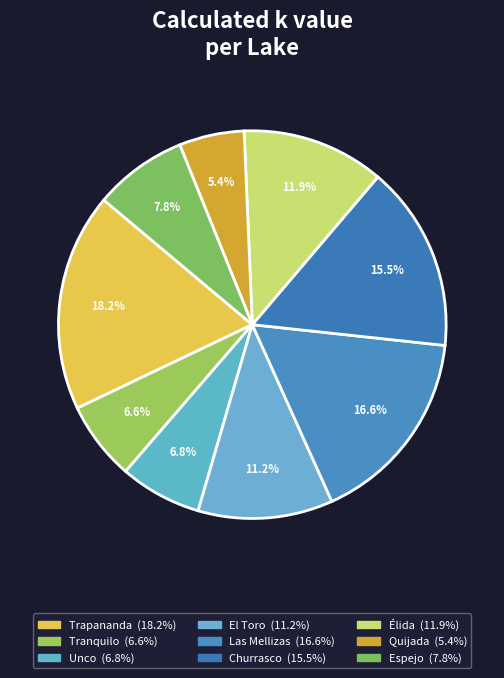

Count the number of slices in the pie.

9